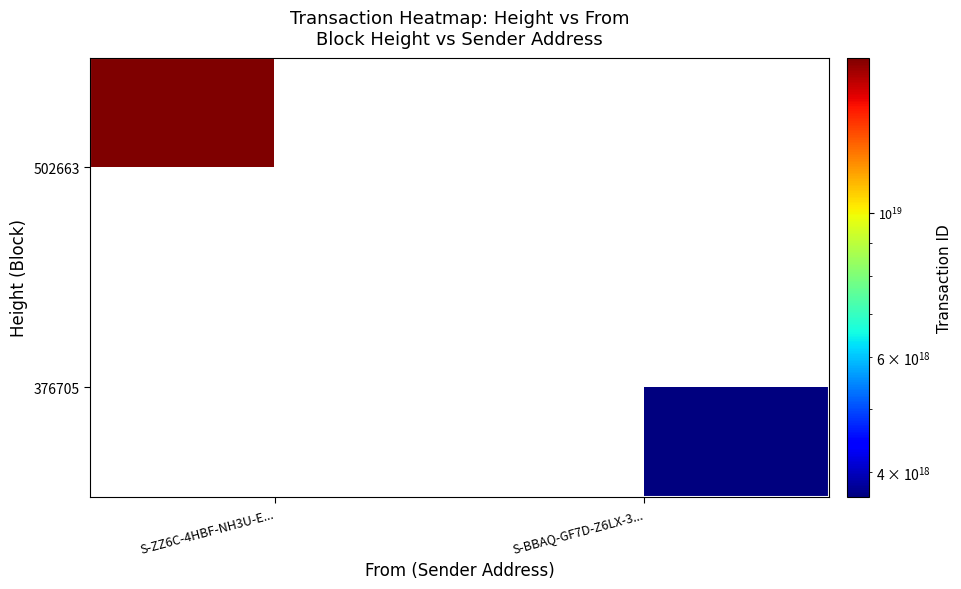

Is the value of 502663 at S-BBAQ-GF7D-Z6LX-3... greater than the value of 376705 at S-ZZ6C-4HBF-NH3U-E...?

No